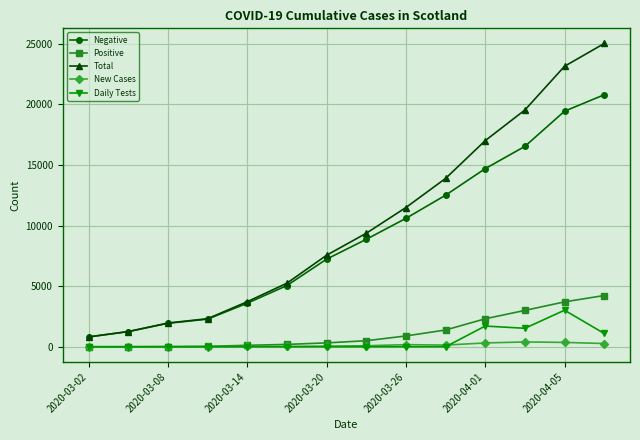

At how many categories does at least one series exceed 8109?

7